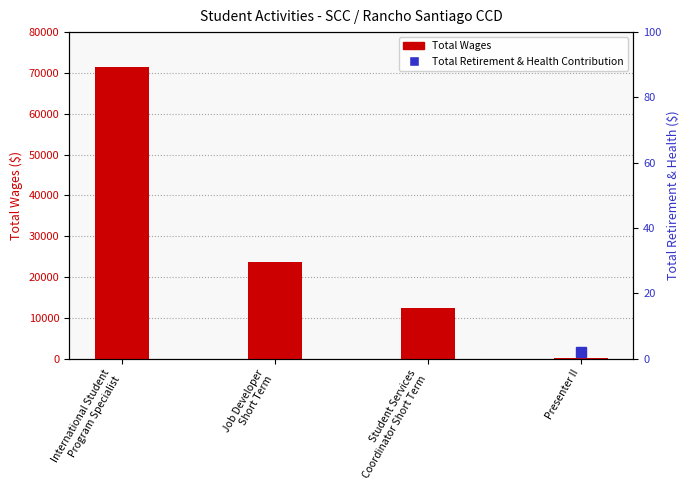

Which series changed the most between International Student
Program Specialist and Presenter II?

Total Wages